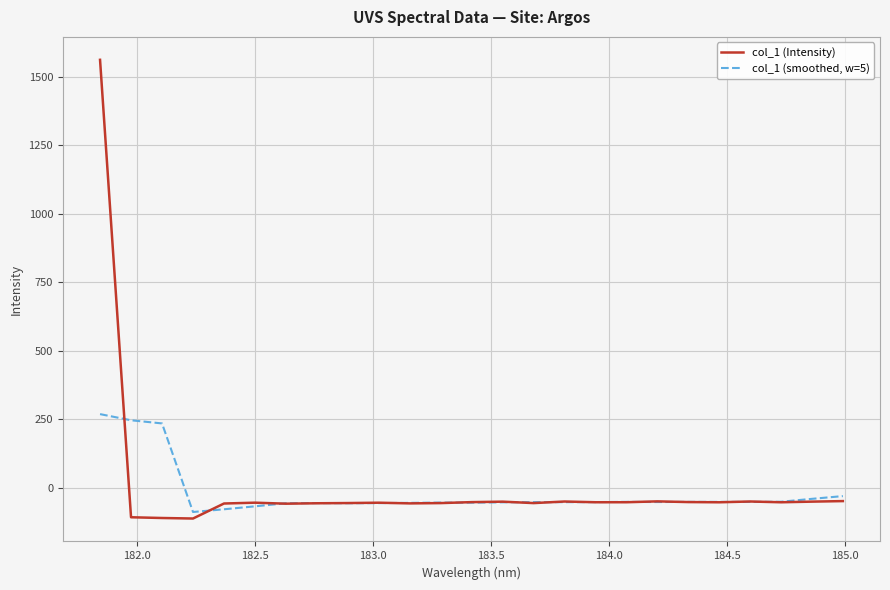

Which series has the widest spread of values?

col_1 (Intensity)